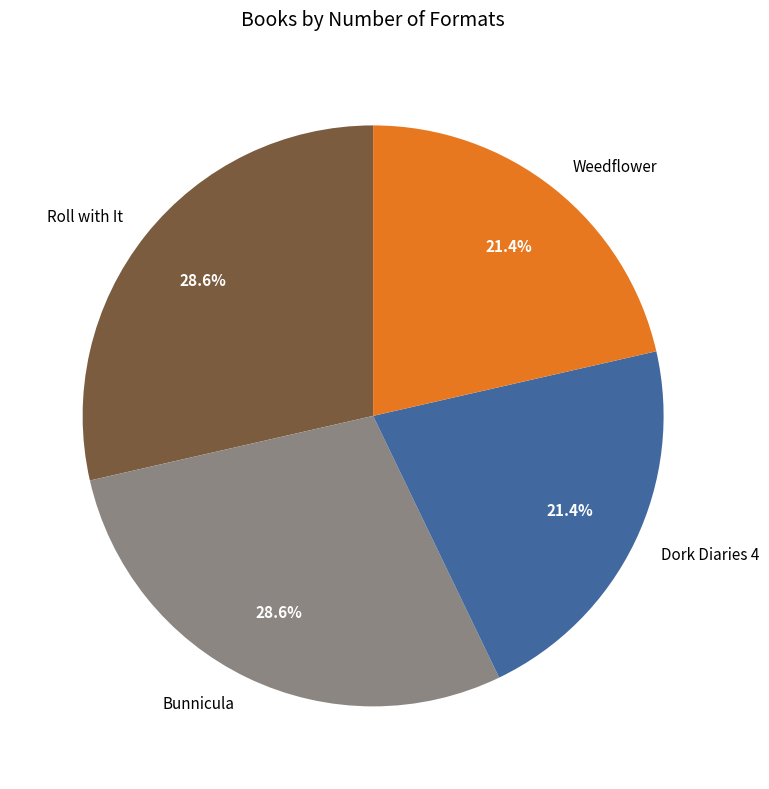

What is the ratio of the value at Roll with It to the value at Dork Diaries 4?

1.3